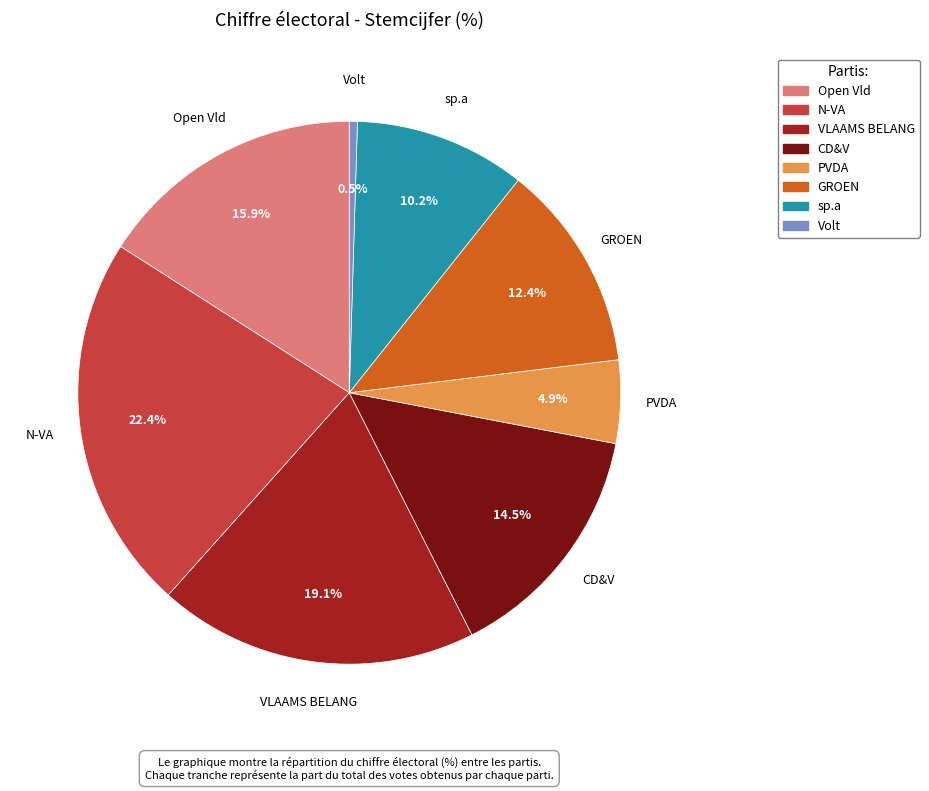

Count the number of slices in the pie.

8